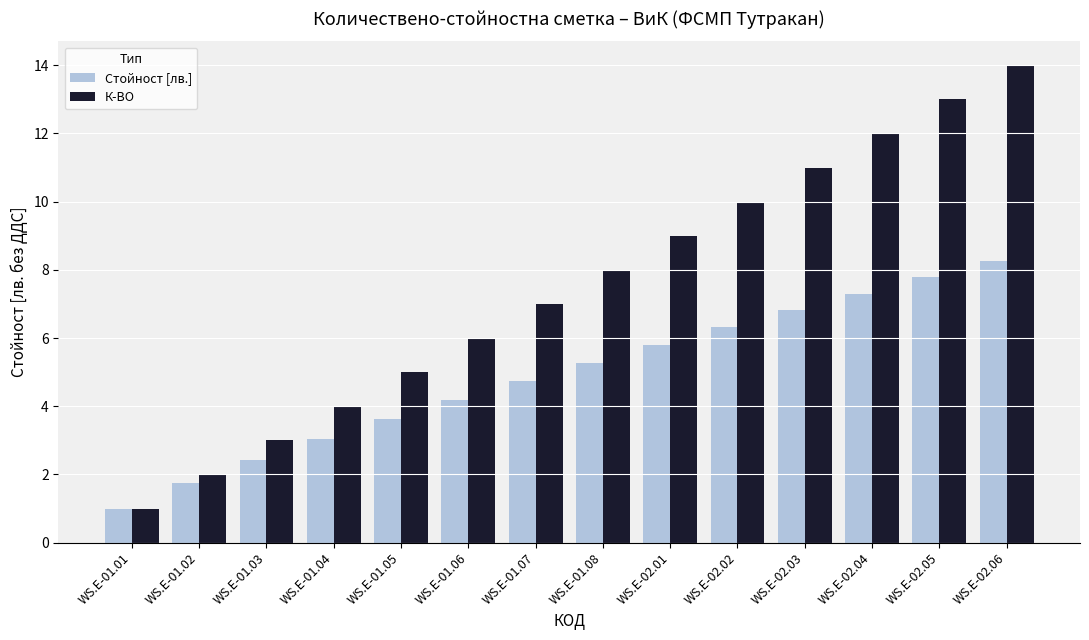

What is the sum of all К-ВО values?

105.0